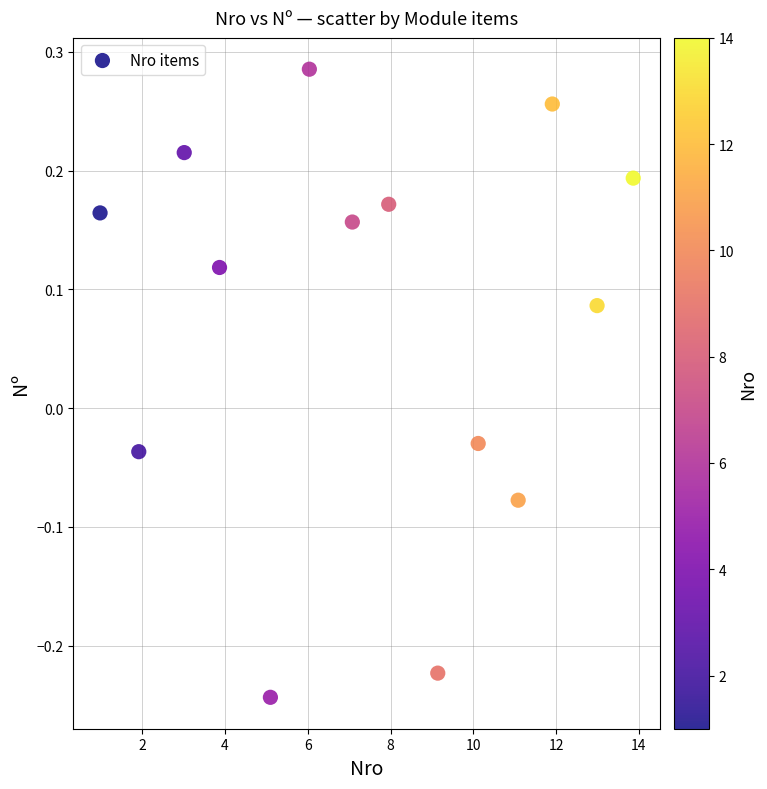

What is the range of X values (max minus min)?

12.9